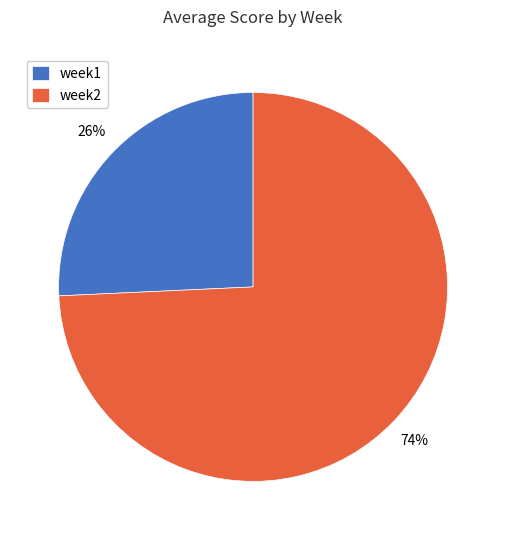

Which slice is the largest?

week2